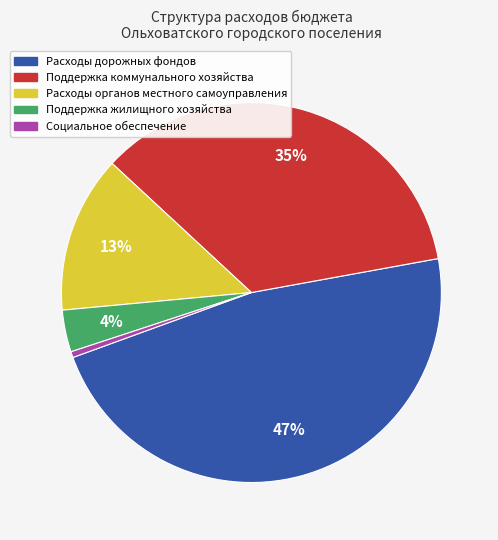

To the nearest percent, what is the difference between the Социальное обеспечение and Поддержка жилищного хозяйства slice percentages?

3%